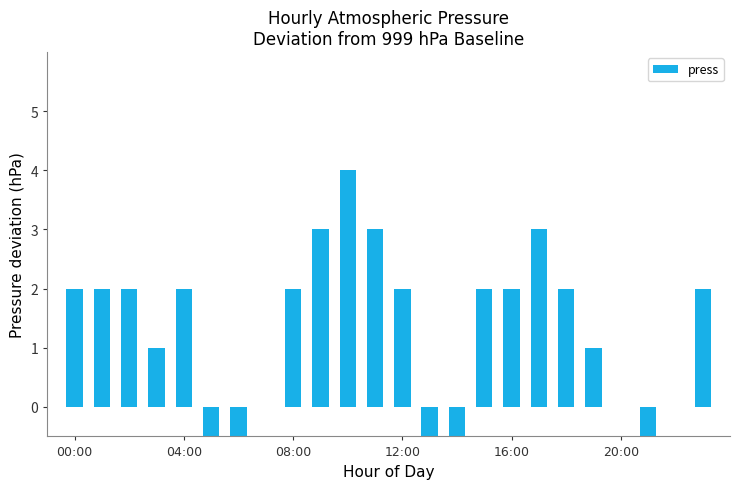

Which has a higher value, 17 or 18?

17